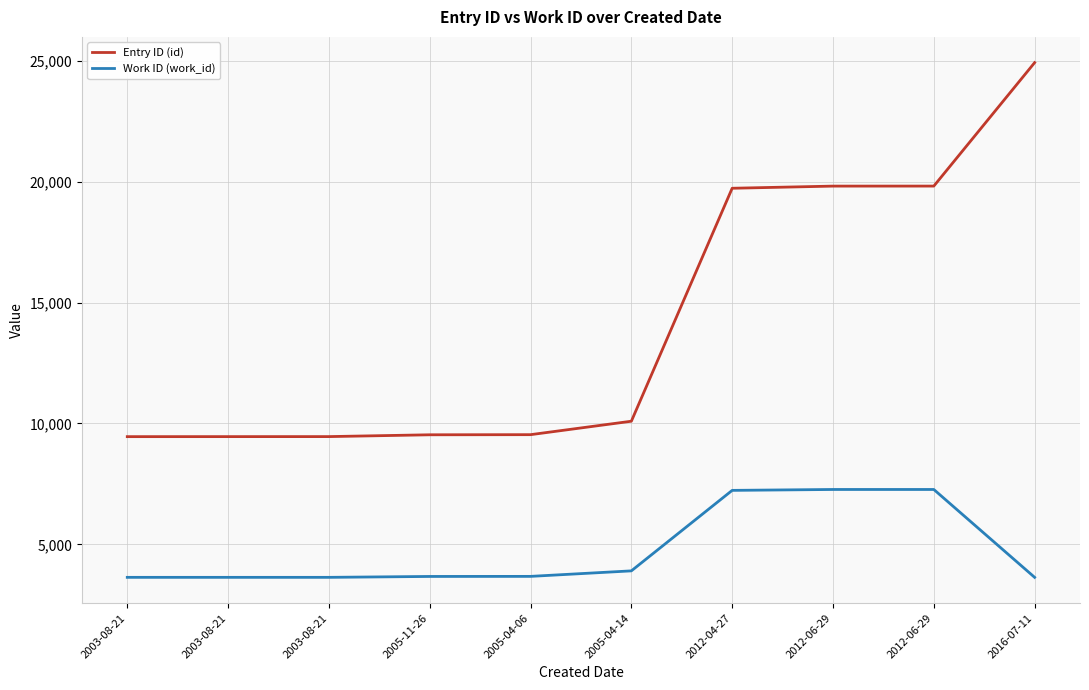

At which label does Entry ID (id) first exceed 10093?

2012-04-27